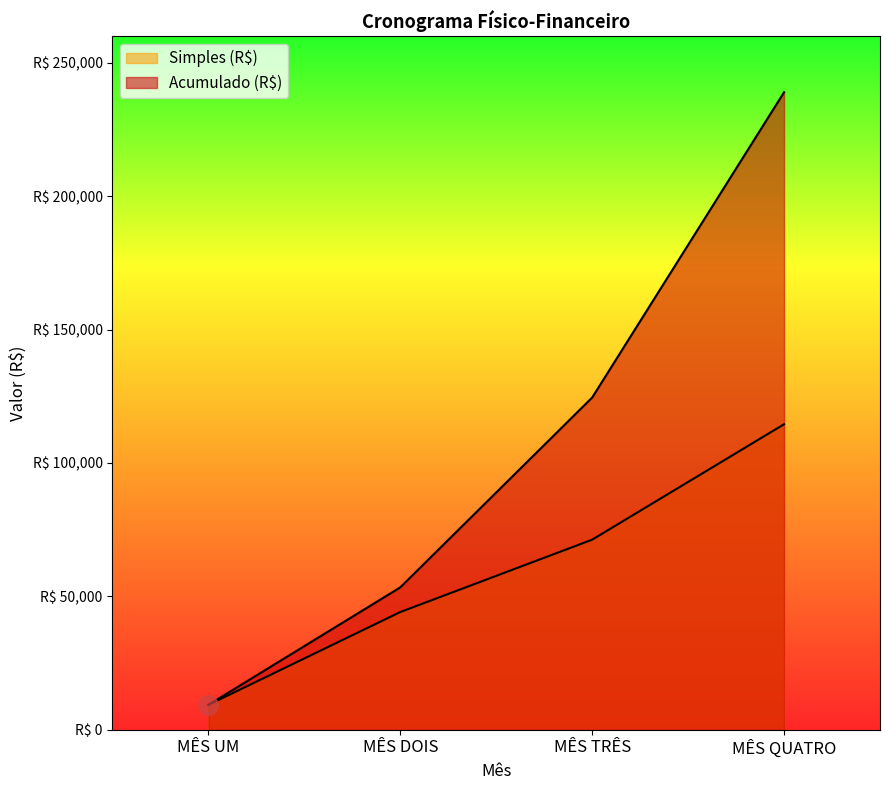

At which label does Simples (R$) first exceed 71203?

MÊS TRÊS